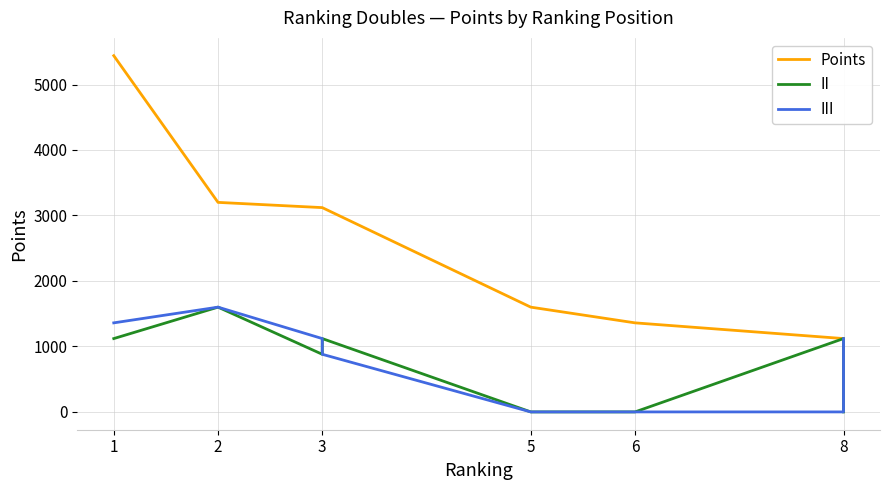

True or false: Points and II cross at least once.

False